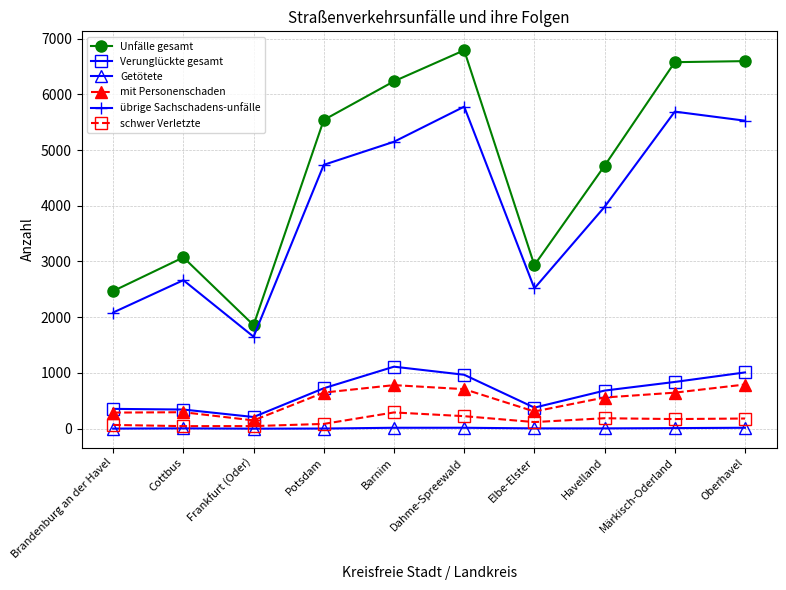

Which category has the highest value across all series?

Dahme-Spreewald